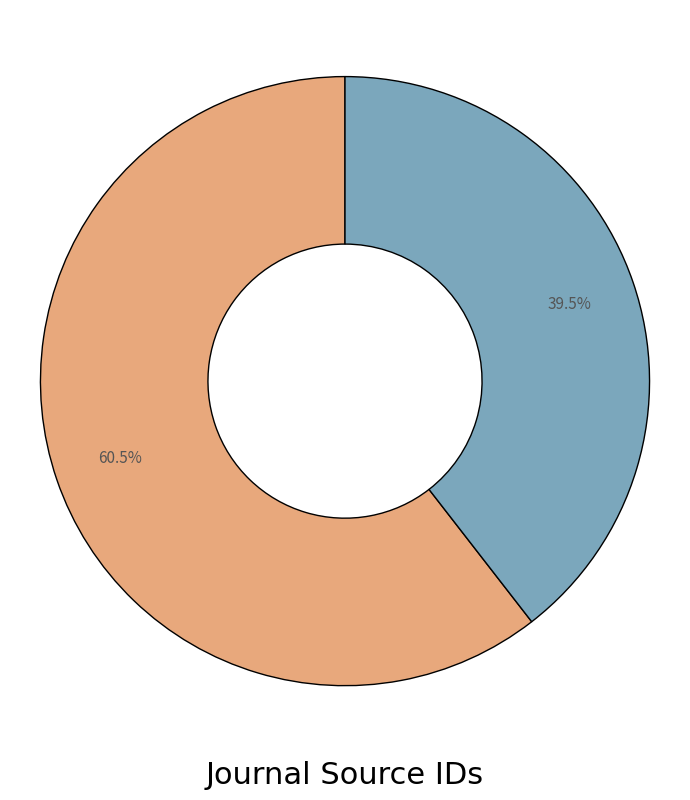

Is there a majority slice in this chart?

Yes